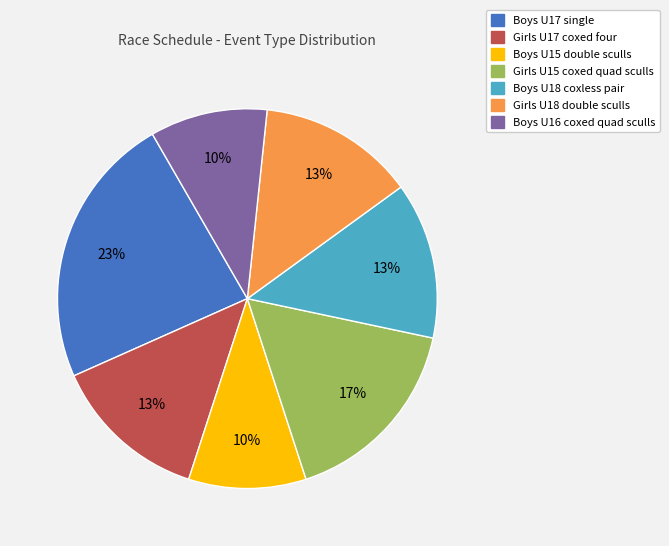

Is the sum of Boys U16 coxed quad sculls and Girls U18 double sculls greater than half?

No